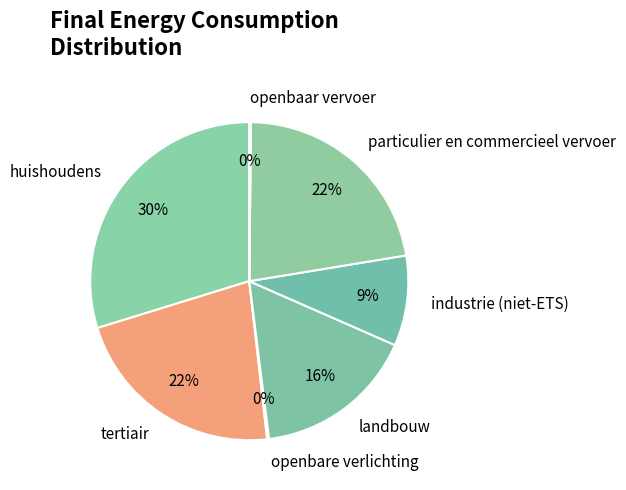

Does any single category account for the majority?

No